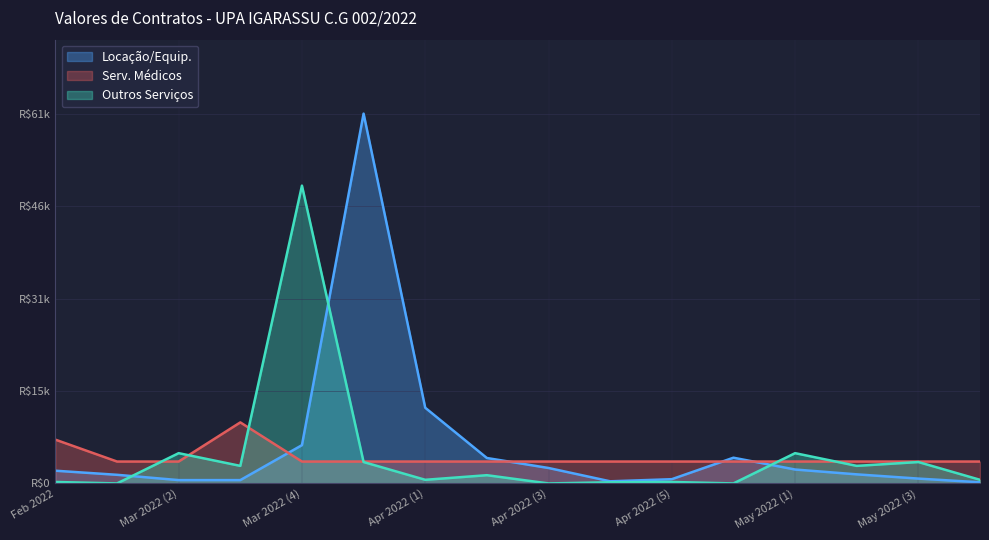

Is the value of Outros Servicos at 2022-03 greater than the value of Locacao e Equipamentos at 2022-03?

No